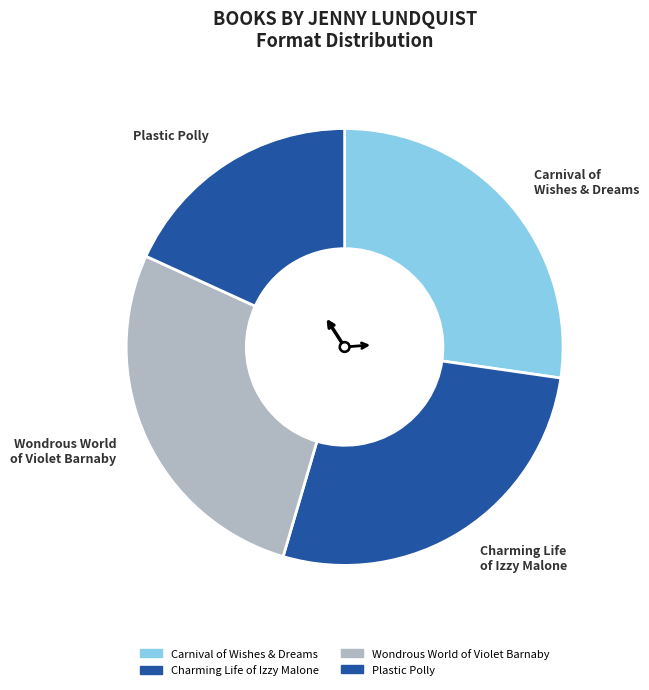

Is it true that Plastic Polly is 18% of the pie?

True